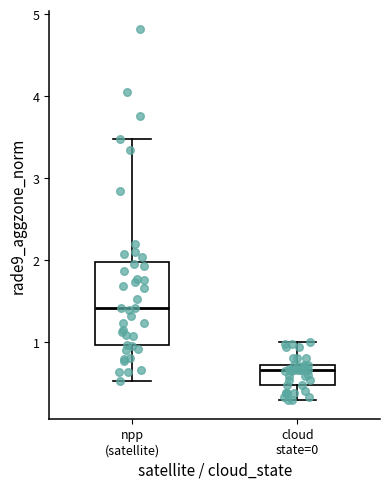

Comparing the boxes themselves (not the whiskers), which one is the tallest?

npp (satellite)